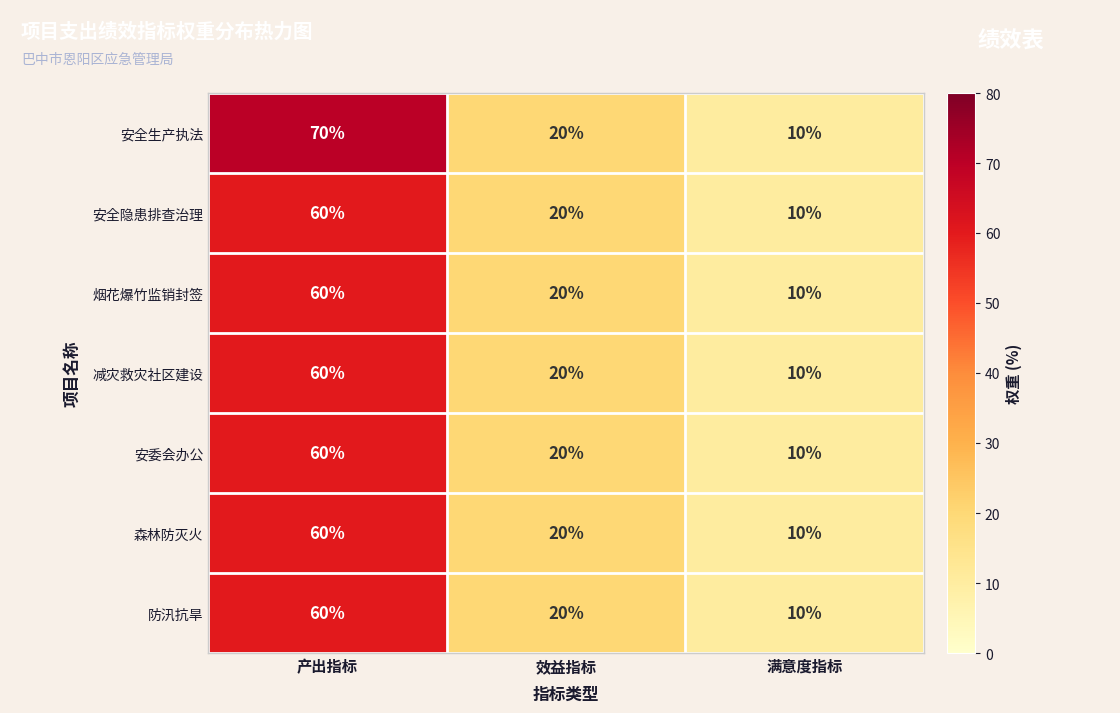

Reading left to right, transcribe all the data shown in this chart.

安全生产执法: 70	20	10
安全隐患排查治理: 60	20	10
烟花爆竹监销封签: 60	20	10
减灾救灾社区建设: 60	20	10
安委会办公: 60	20	10
森林防灭火: 60	20	10
防汛抗旱: 60	20	10